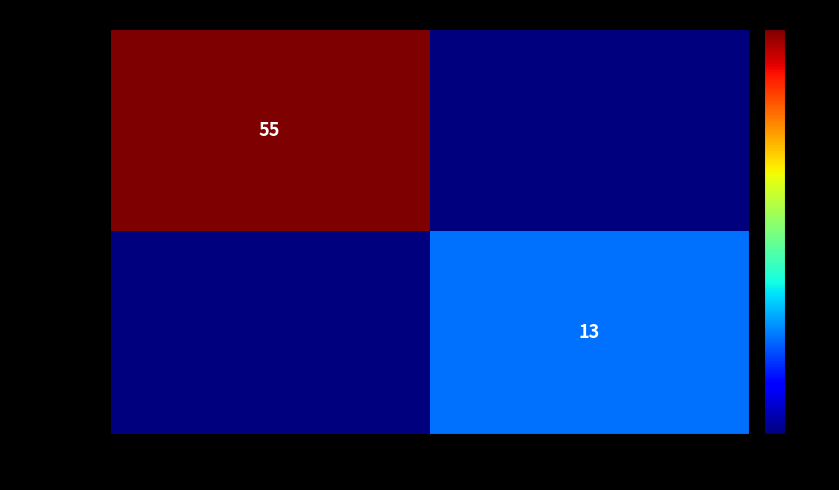

Is it true that 29fa6a77… equals 20 at 1?

False